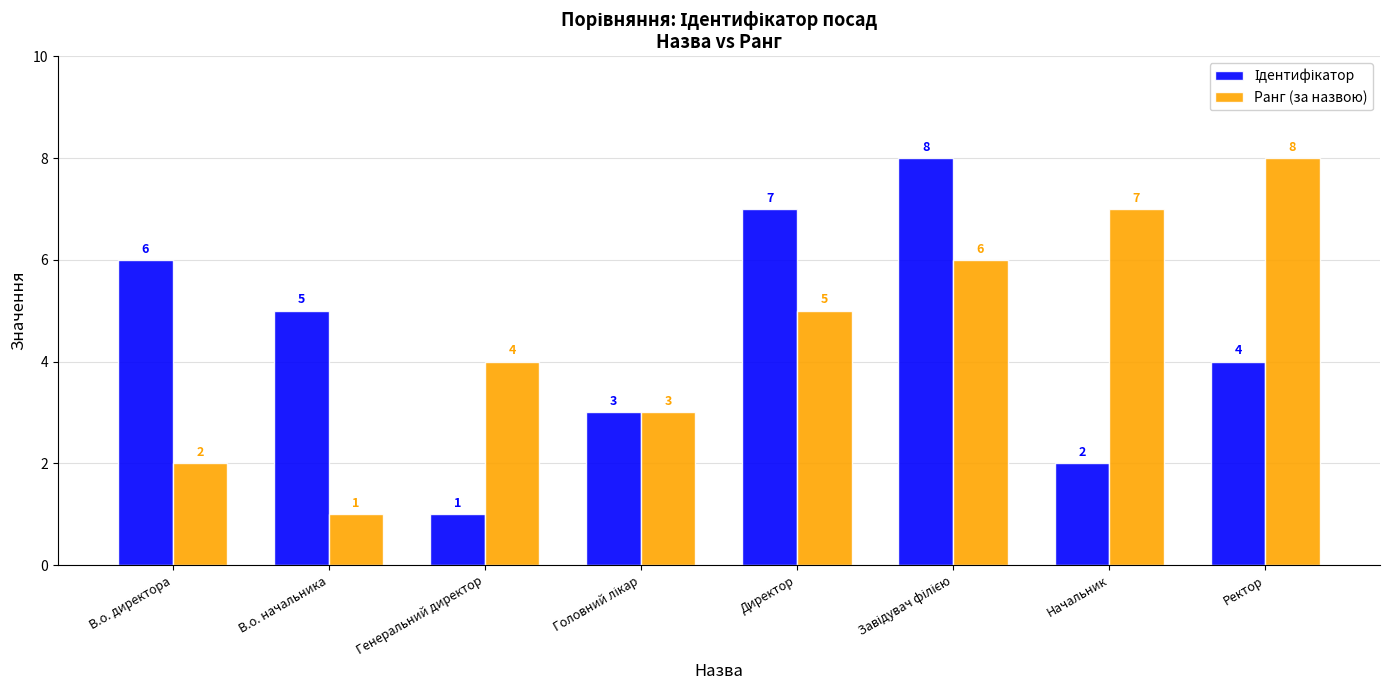

True or false: Ранг (за назвою) has a value of 8 at Директор.

False